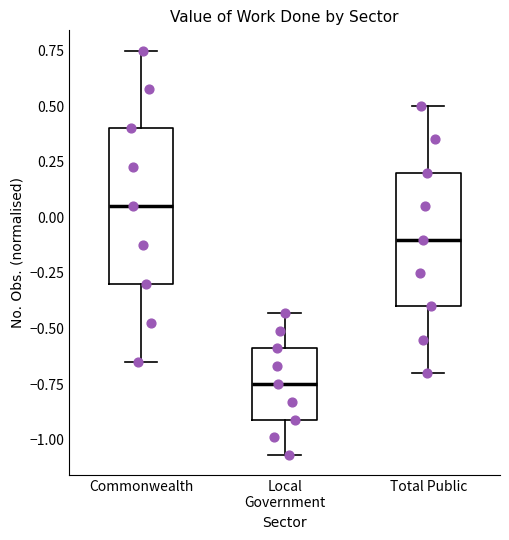

Which box has the lowest median line?

Local Government